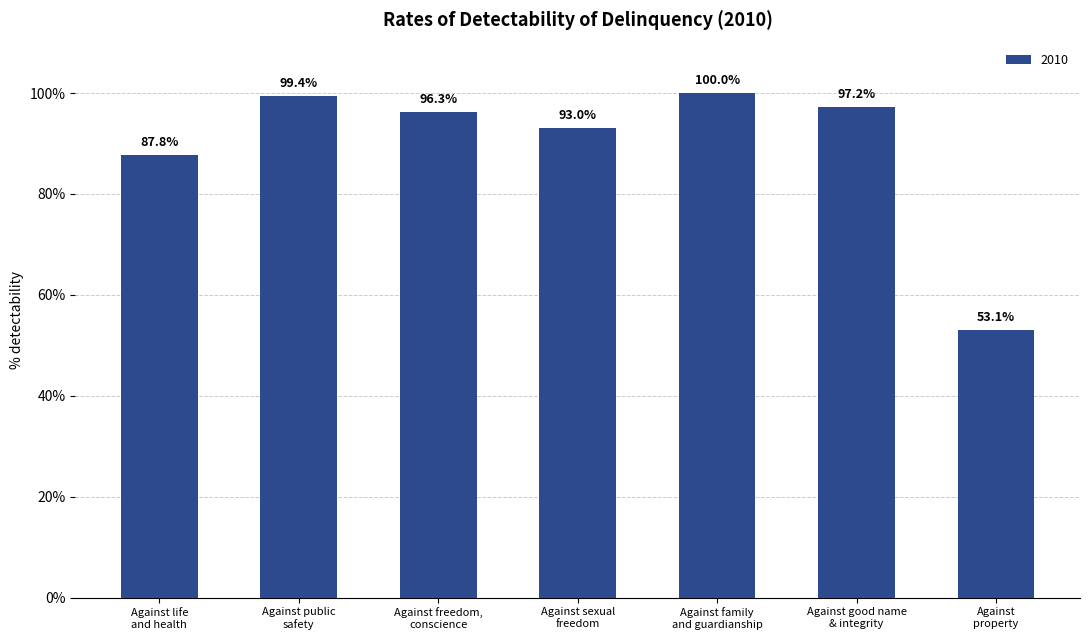

What is the sum of all values?

626.8